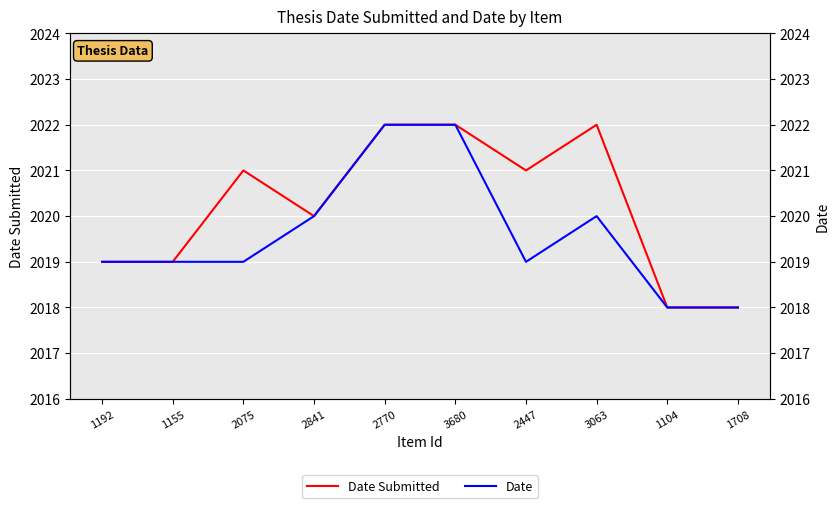

What is the spread (max minus min) of values at 3063?

2